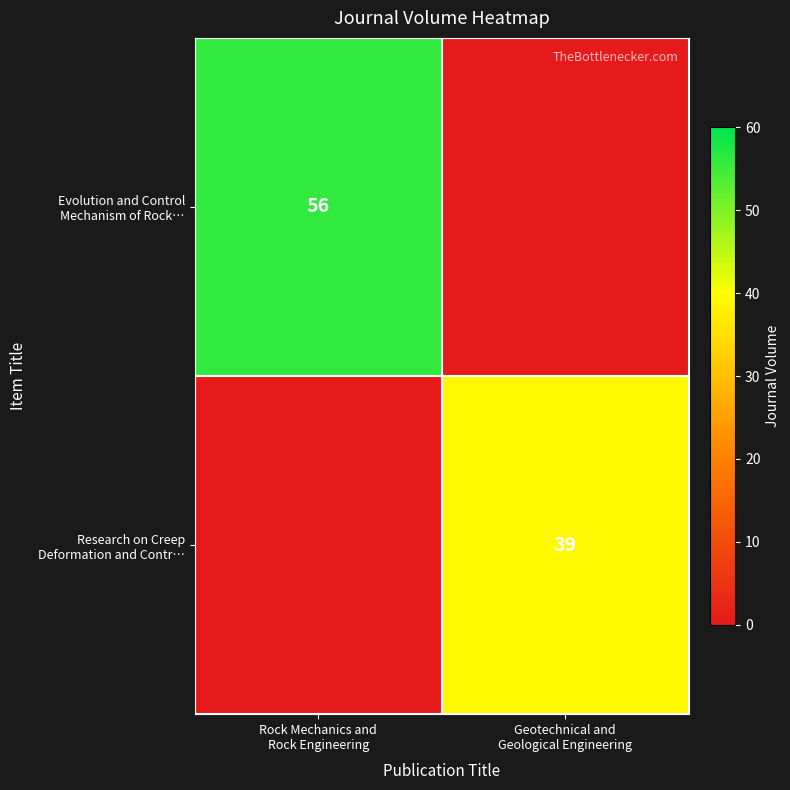

What value does the Evolution and Control Mechanism of Rock… series have at Rock Mechanics and Rock Engineering?

56.0